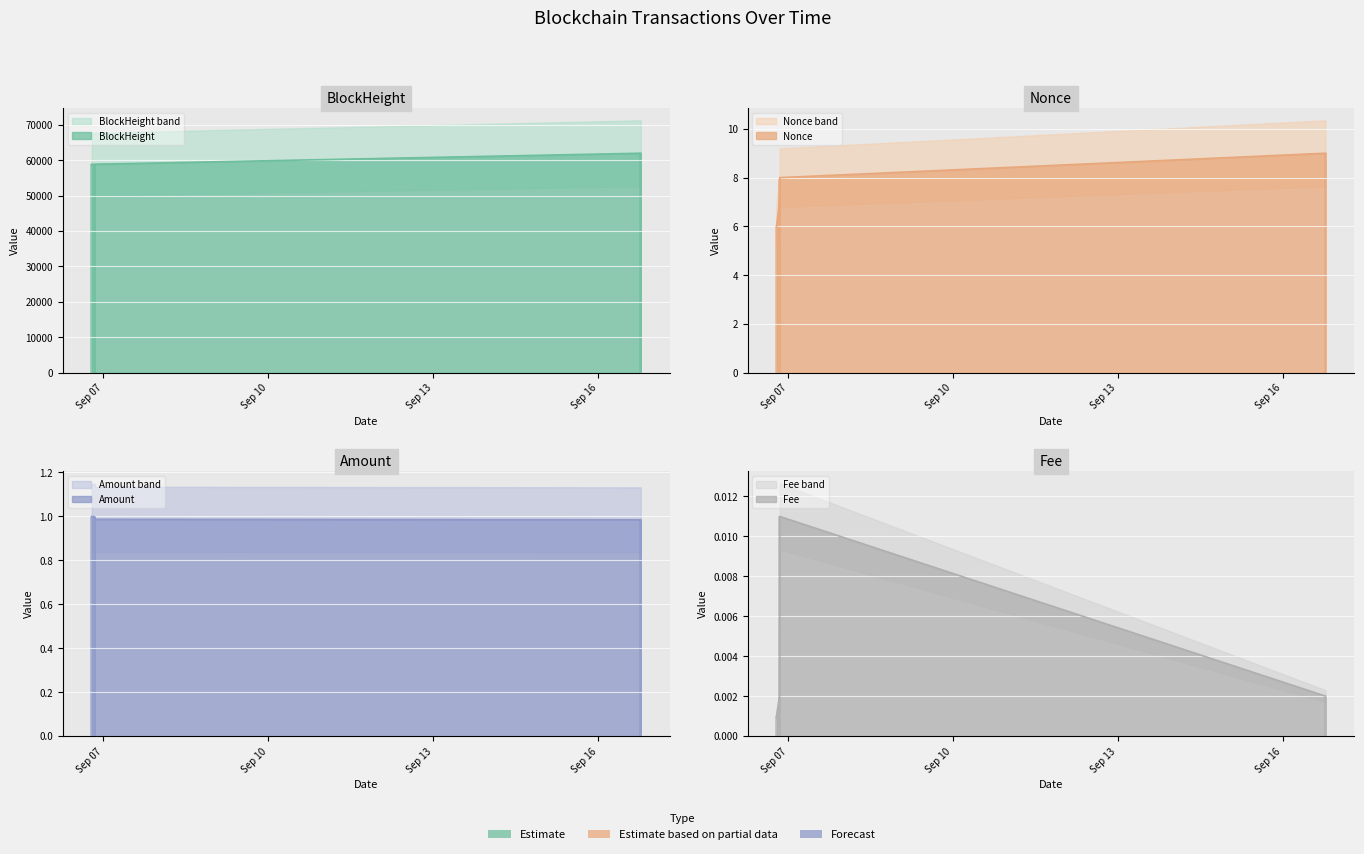

What is the maximum value for Nonce?

9.0